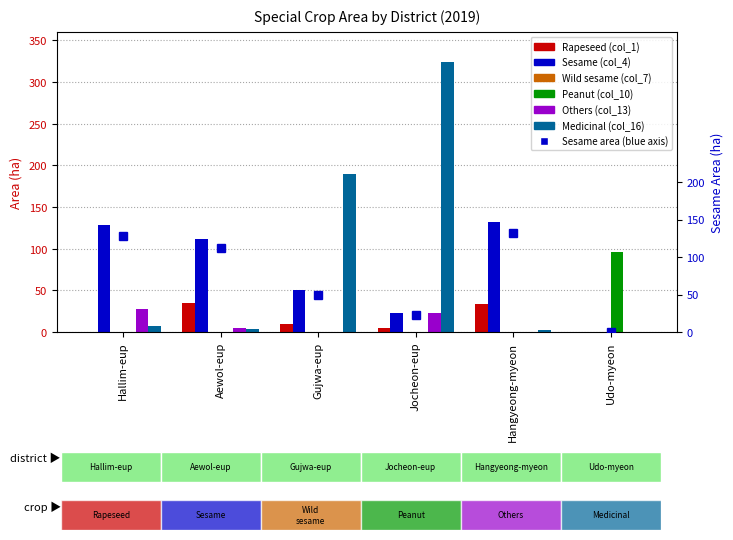

What is the label of the 3rd bar from the left?

Gujwa-eup